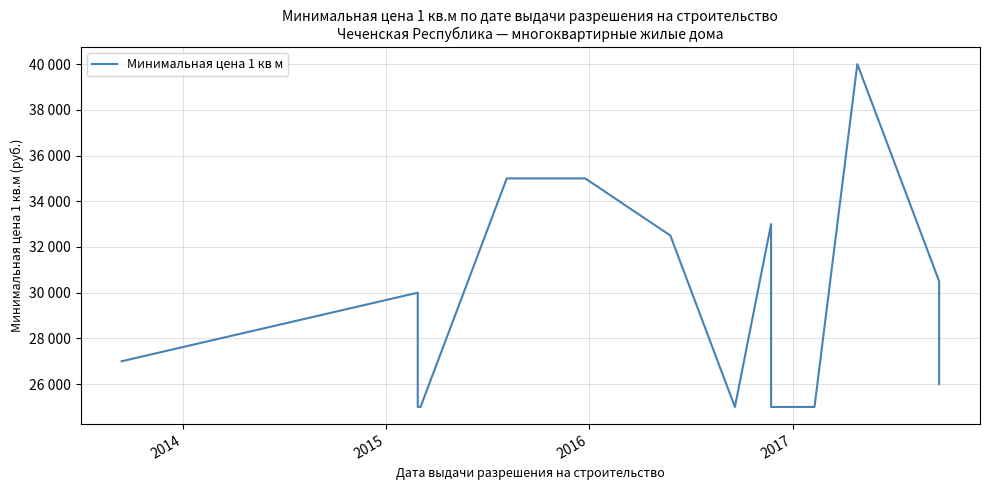

What is the difference between the maximum and minimum values?

15000